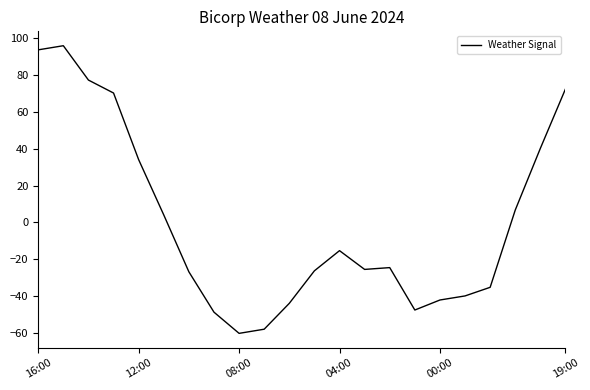

What is the difference between the maximum and minimum values?

156.4